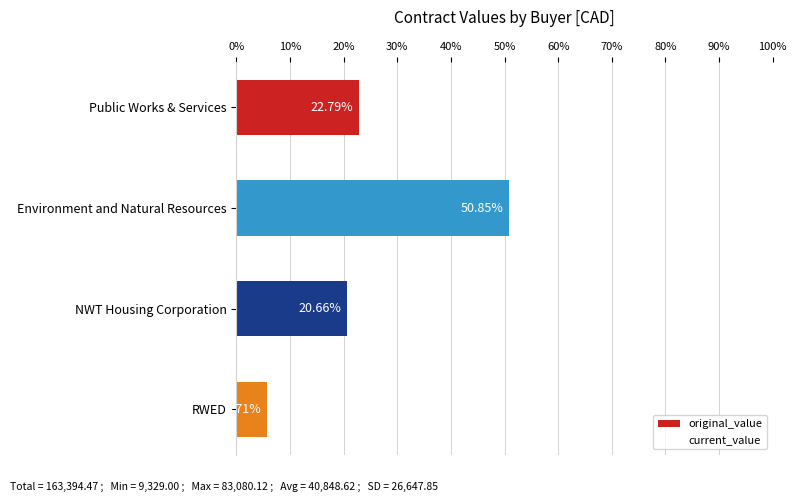

List the labels in order of value, smallest first.

RWED, NWT Housing Corporation, Public Works & Services, Environment and Natural Resources